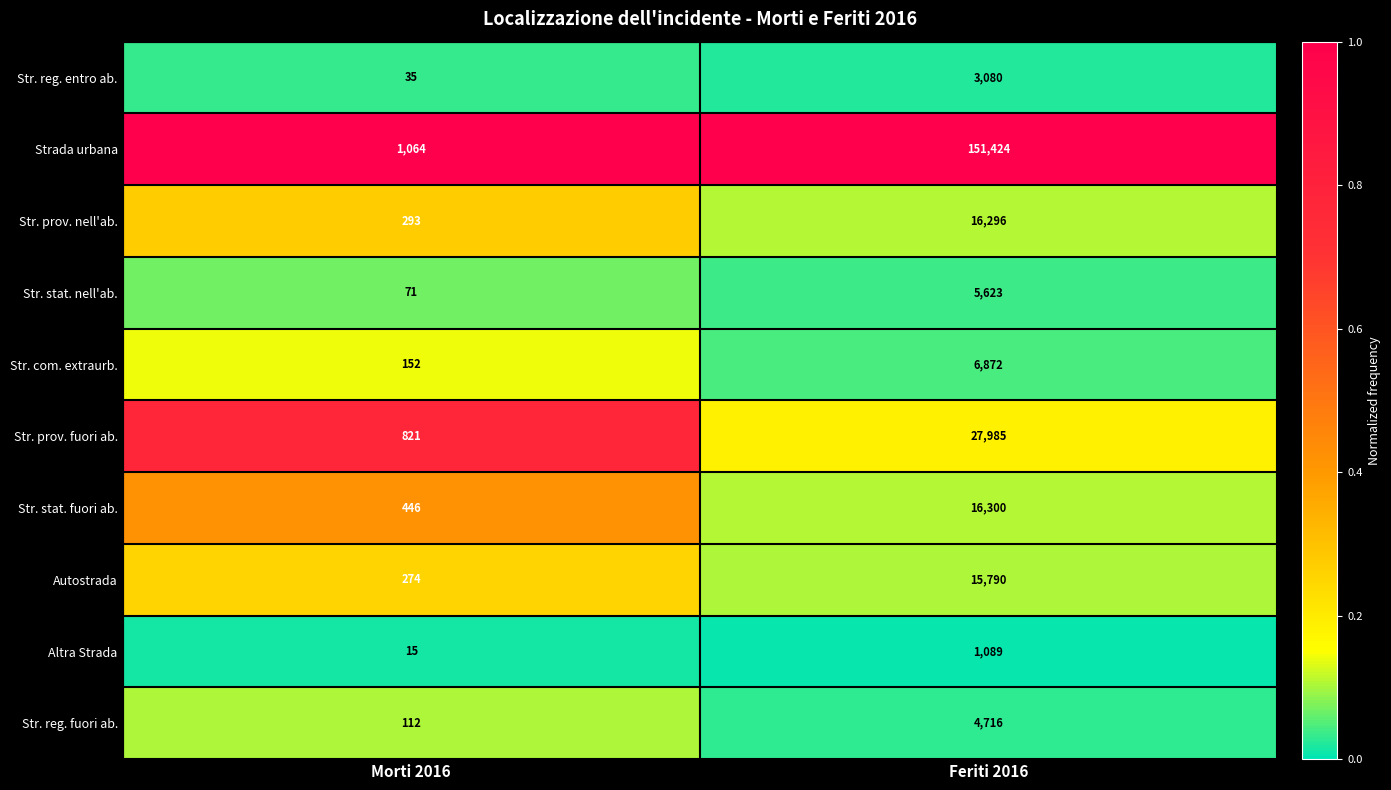

What is the greatest value displayed?

151424